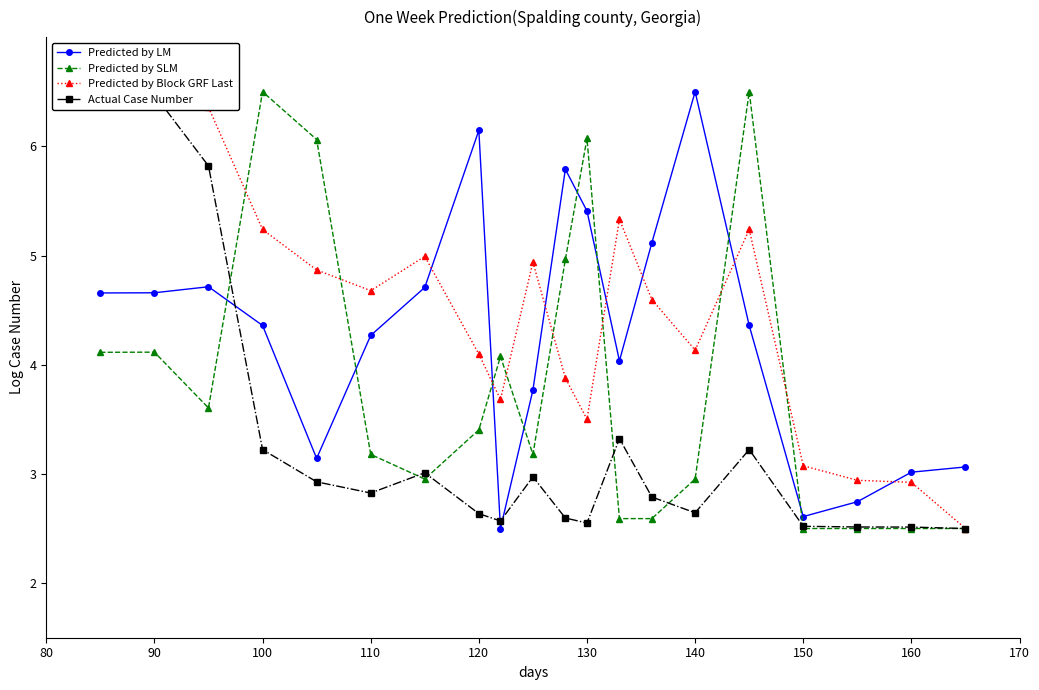

Is it true that Predicted by SLM equals 3.6 at 130?

False